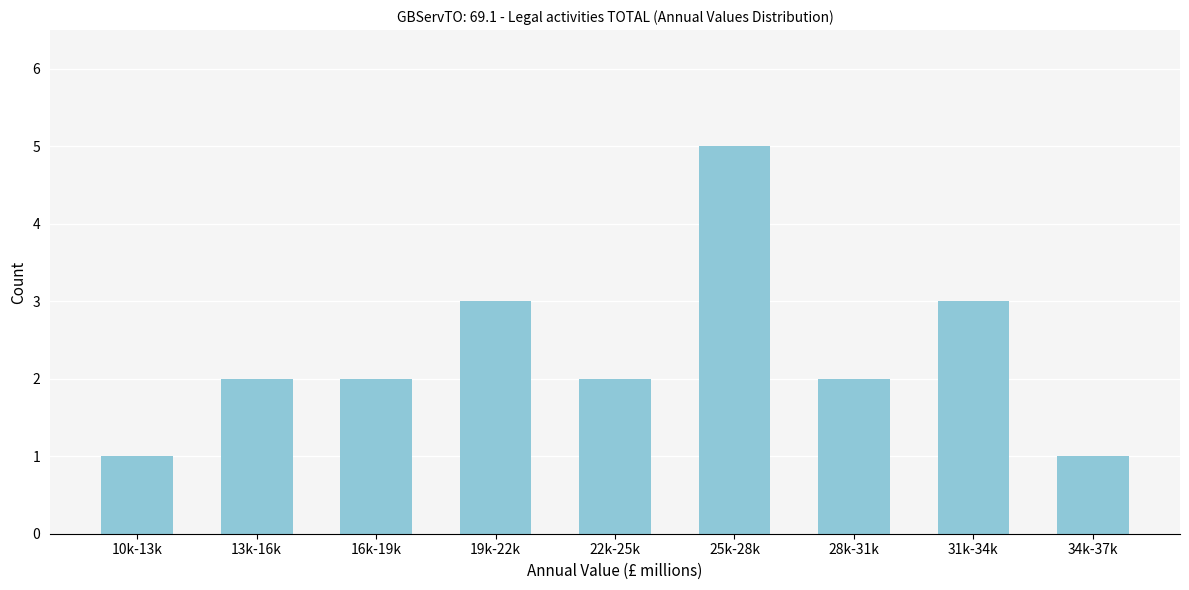

Reading left to right, transcribe all the data shown in this chart.

10k-13k=1	13k-16k=2	16k-19k=2	19k-22k=3	22k-25k=2	25k-28k=5	28k-31k=2	31k-34k=3	34k-37k=1